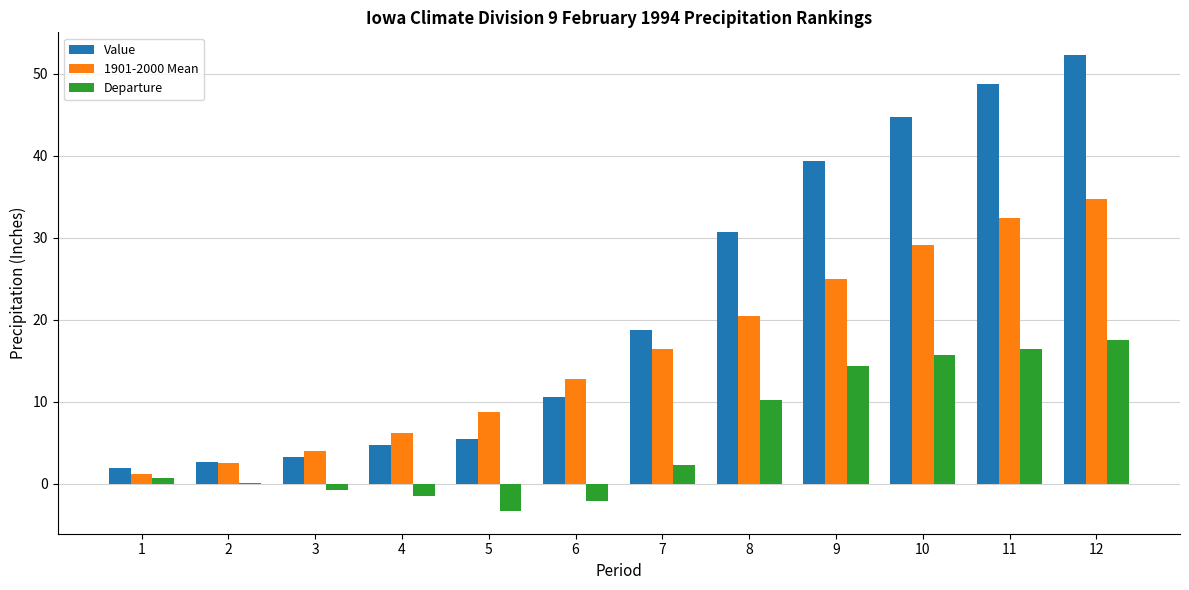

How many series are shown in this chart?

3